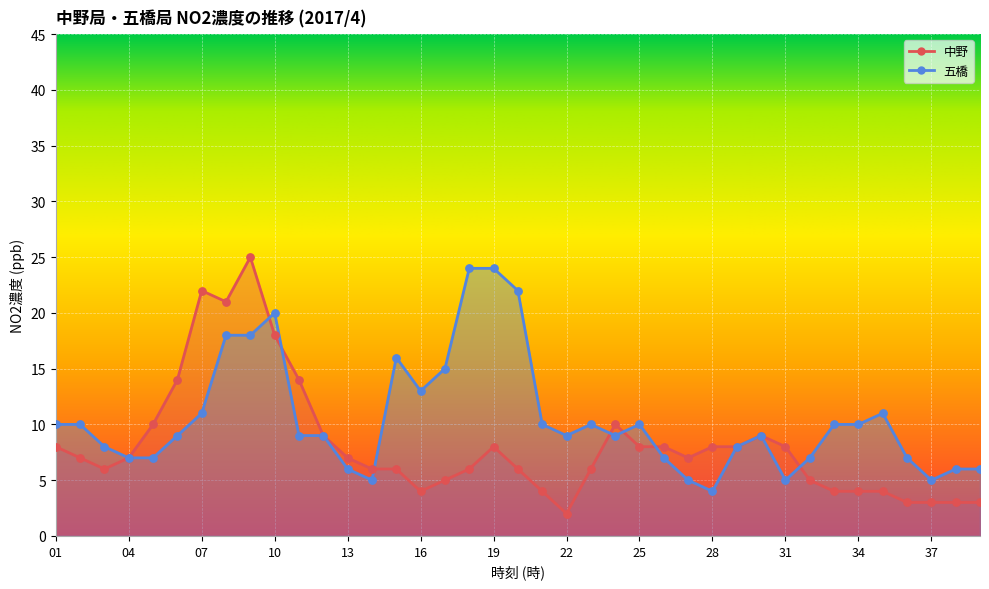

Which series contains the highest Y value?

中野